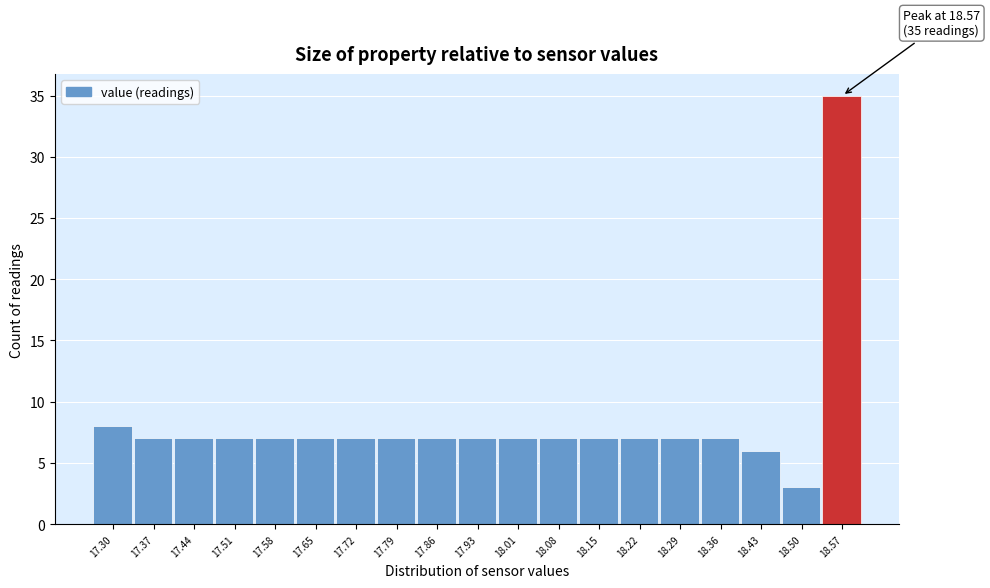

Reading left to right, transcribe all the data shown in this chart.

17.30=8	17.37=7	17.44=7	17.51=7	17.58=7	17.65=7	17.72=7	17.79=7	17.86=7	17.93=7	18.01=7	18.08=7	18.15=7	18.22=7	18.29=7	18.36=7	18.43=6	18.50=3	18.57=35